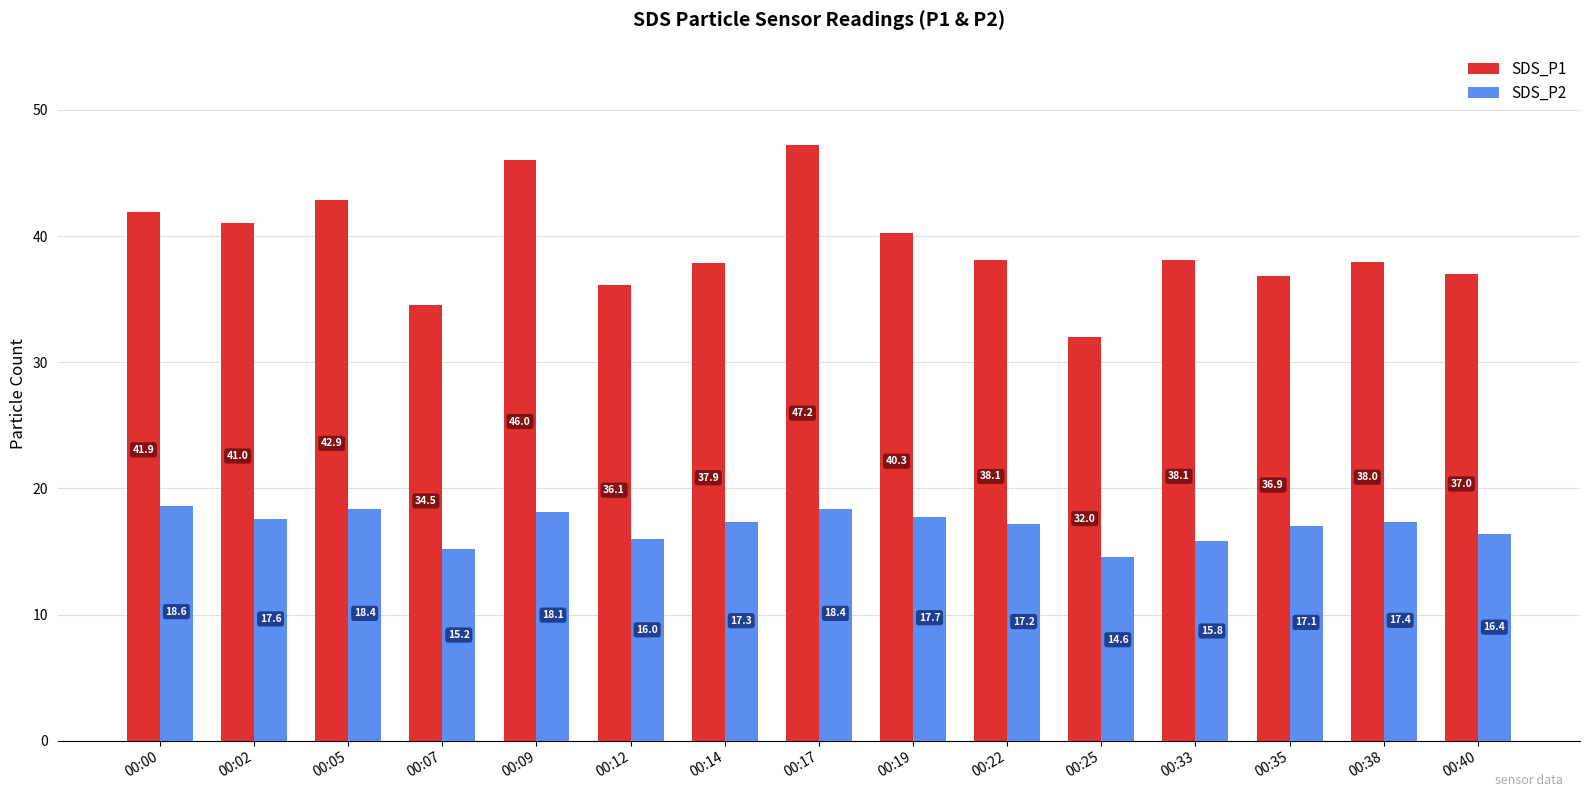

Count the number of categories in the chart.

15